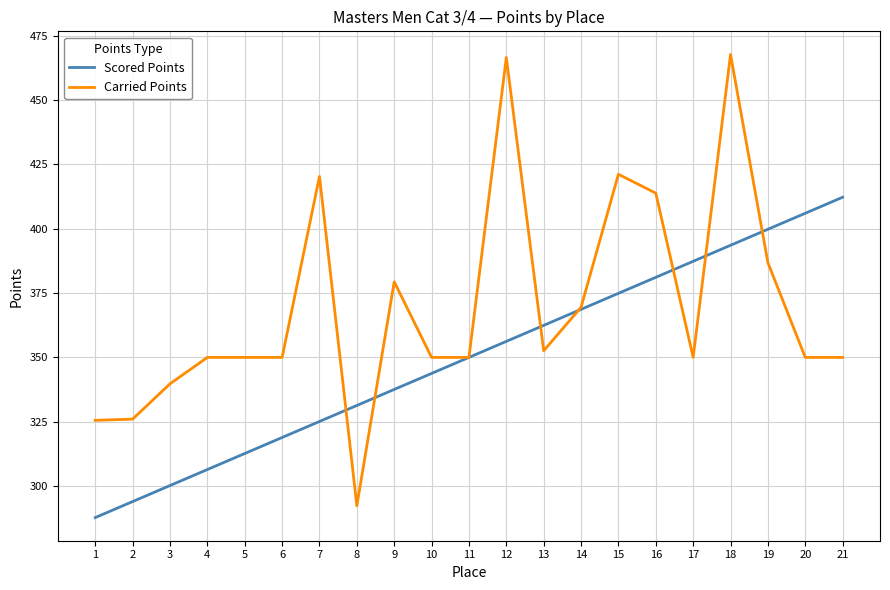

Rank the series by their maximum value, from highest to lowest.

Carried Points, Scored Points